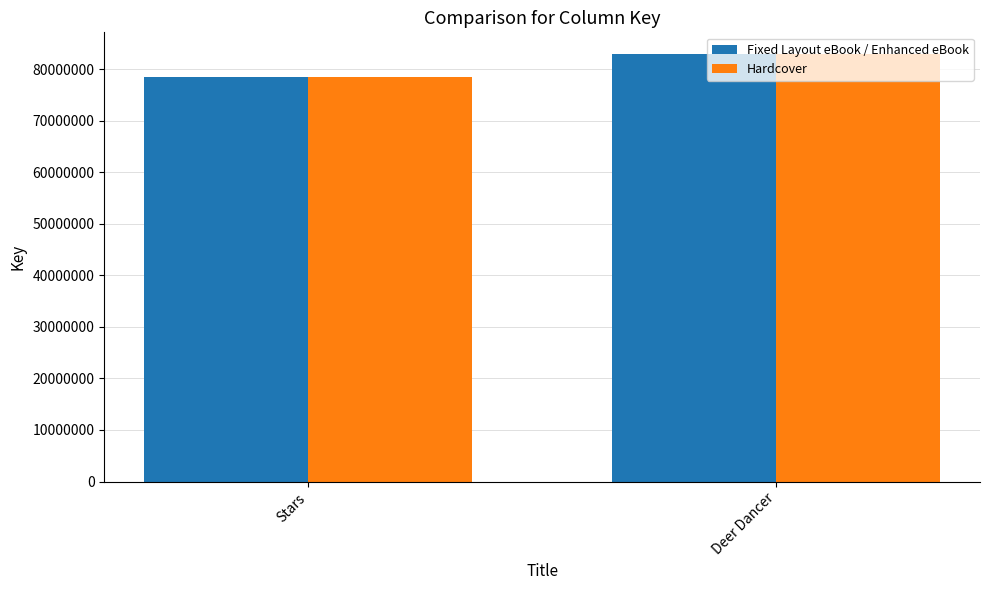

Where is Hardcover nearest to the value 80766110?

Stars